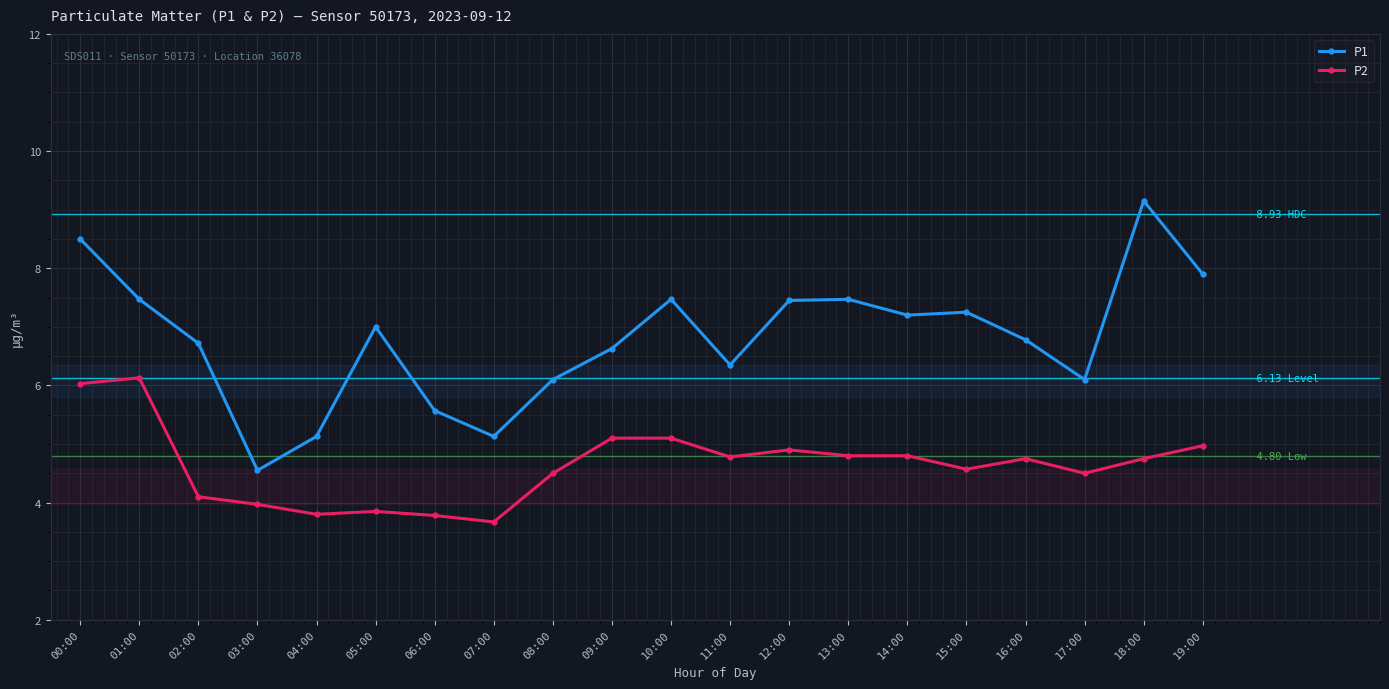

How many data points does each series have?

20